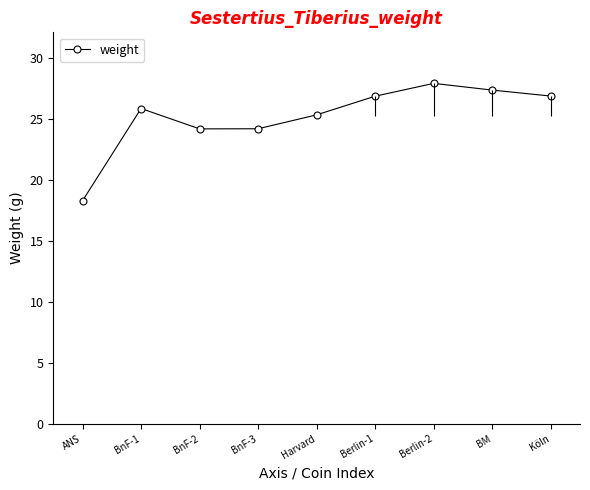

The value at BnF-3 is 7.0. True or false?

False